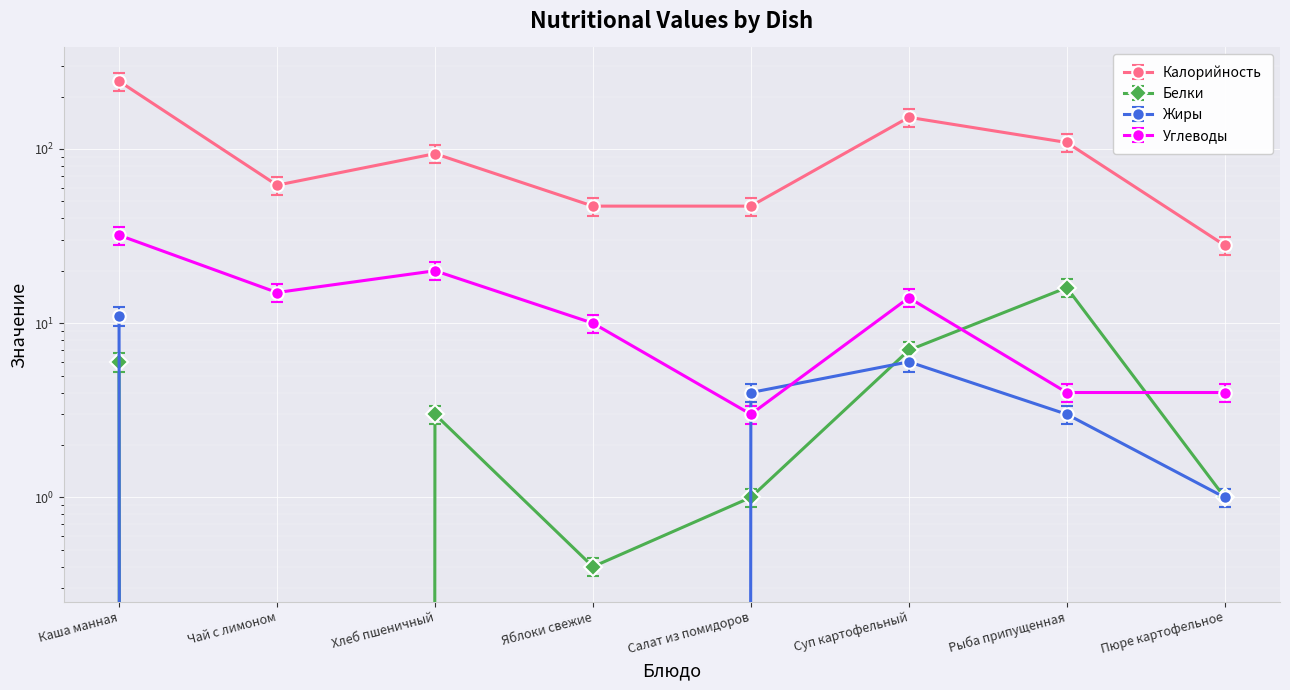

What is the sum of the Углеводы values at Рыба припущенная and Пюре картофельное?

8.0